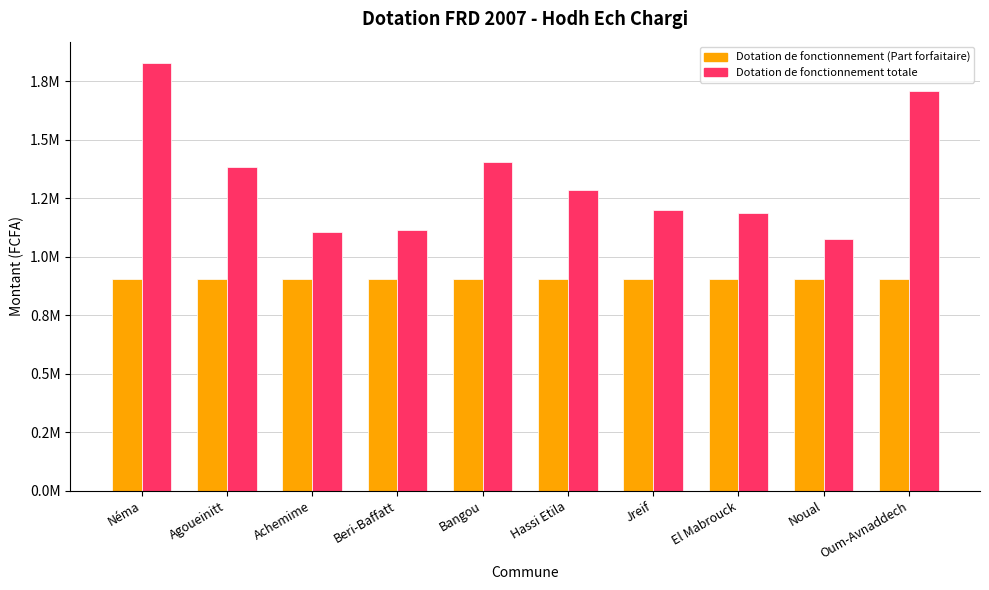

What are all the series names shown in the legend?

Dotation de fonctionnement (Part forfaitaire), Dotation de fonctionnement totale